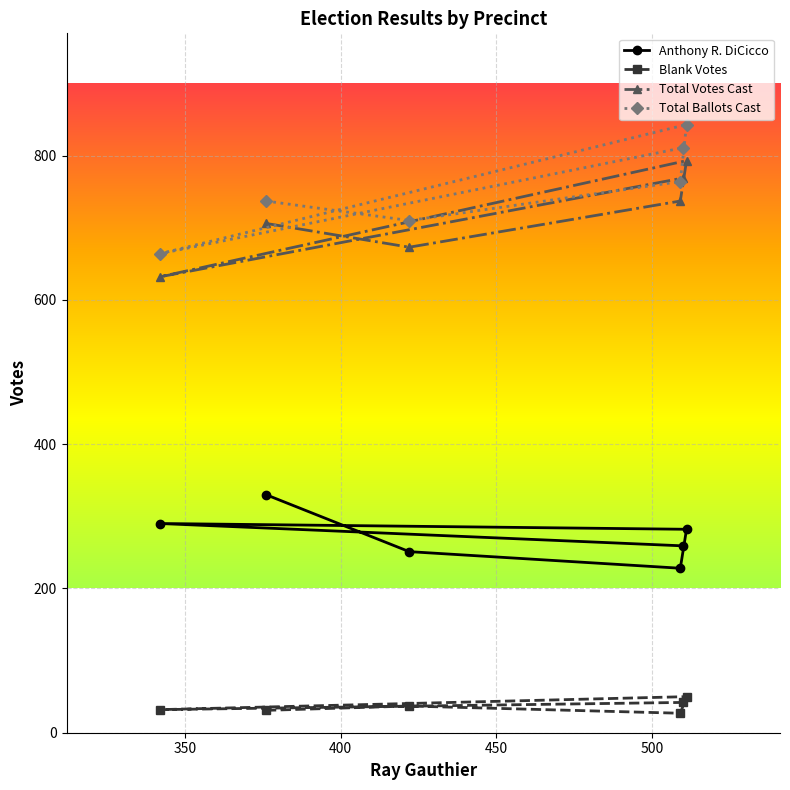

What is the value of the Total Votes Cast point at the 3rd from the left?

673